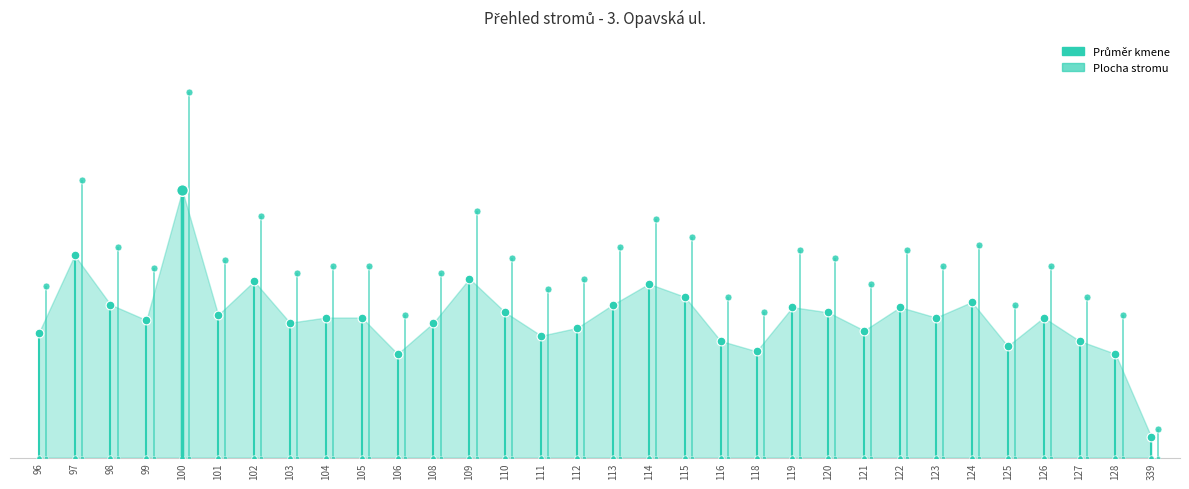

What is the total value across all series at 128?

95